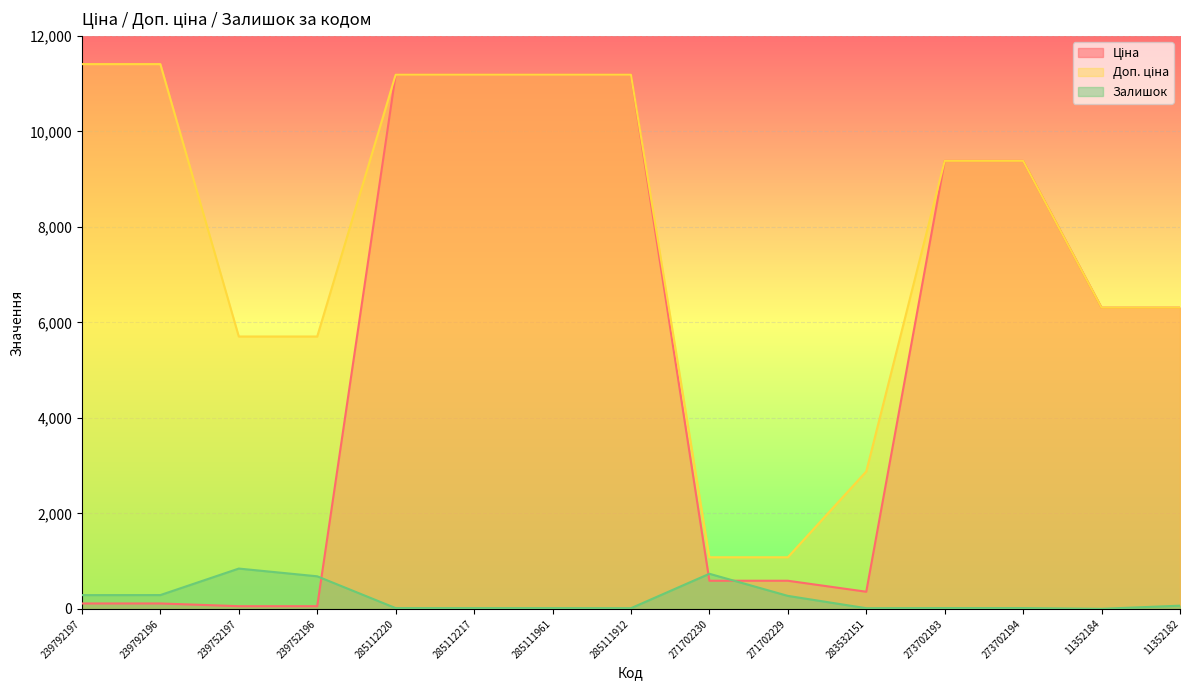

Reading left to right, extract all data points from this chart.

Ціна: 114.1	114.1	57.0	57.0	11188.2	11188.2	11188.2	11188.2	589.9	589.9	359.9	9384.0	9384.0	6308.8	6308.8
Доп. ціна: 11410.0	11410.0	5705.0	5705.0	11188.2	11188.2	11188.2	11188.2	1081.7	1081.7	2878.8	9384.0	9384.0	6308.8	6308.8
Залишок: 289.0	290.0	845.0	683.0	17.0	17.0	17.0	15.0	736.0	273.0	15.0	18.0	18.0	2.0	68.0